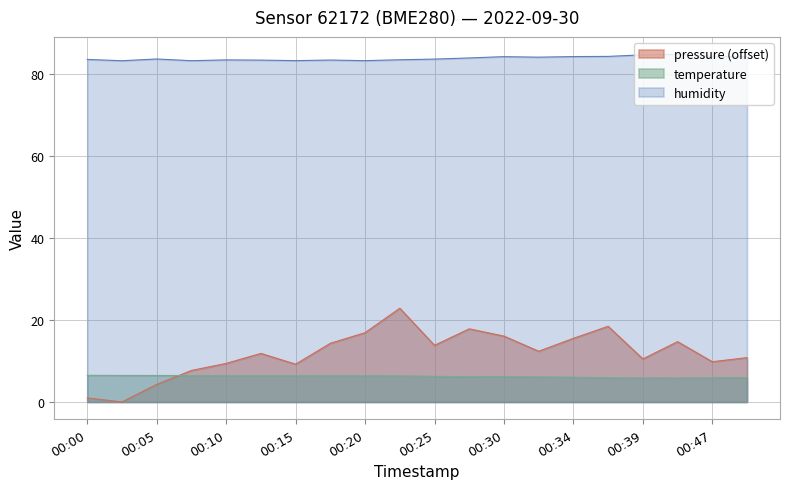

At how many categories does at least one series exceed 53?

20